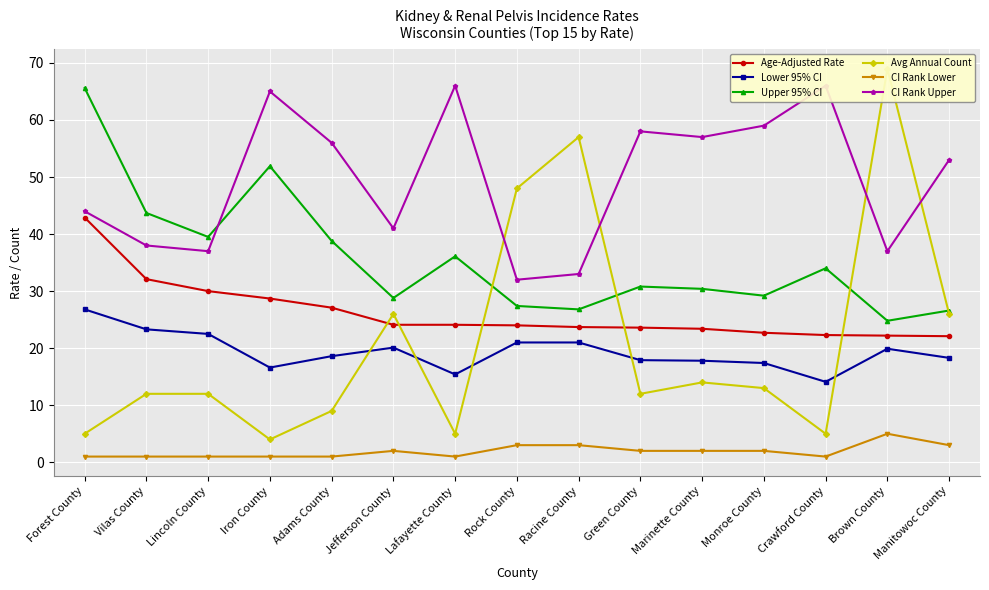

Which has a higher value, Marinette County or Racine County?

Racine County